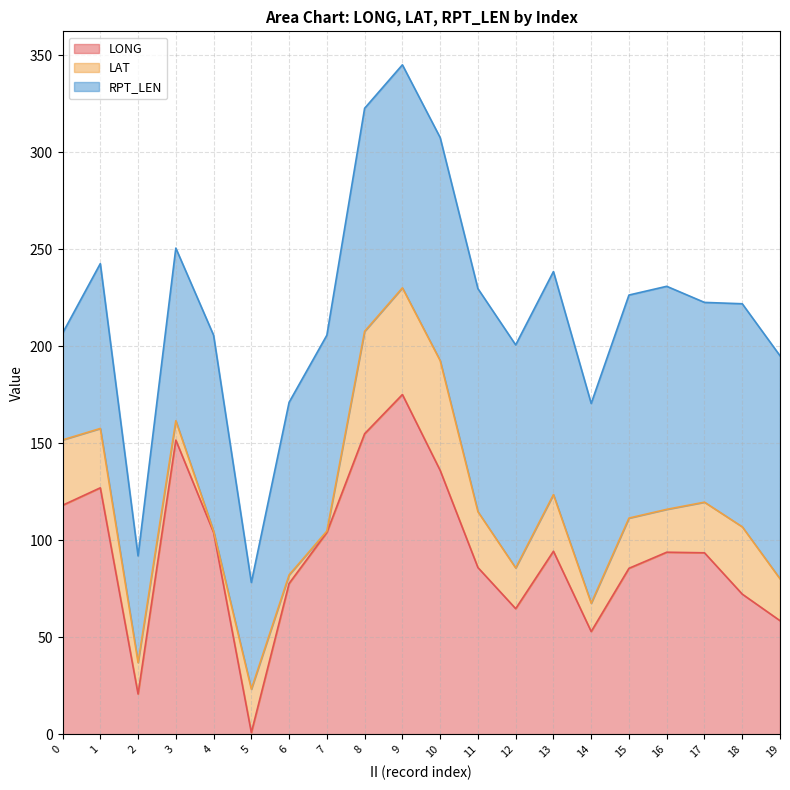

Is the value of LAT at 8 greater than the value of RPT_LEN at 15?

No